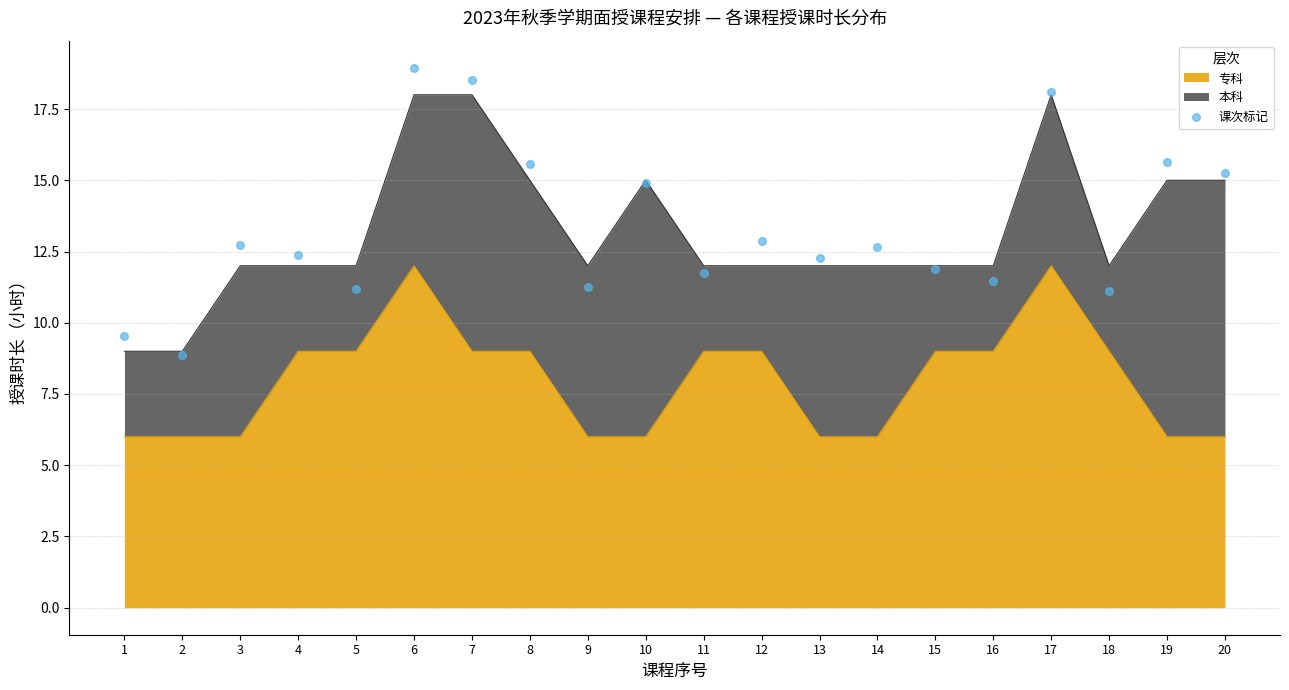

Between 11 and 17, which is larger?

17